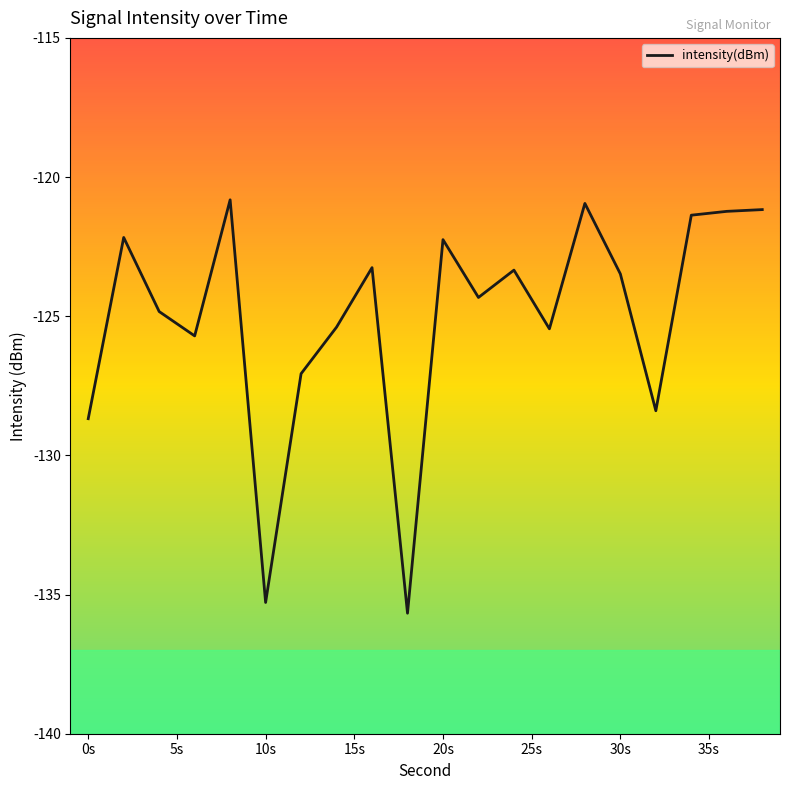

What is the minimum value shown in the chart?

-135.7